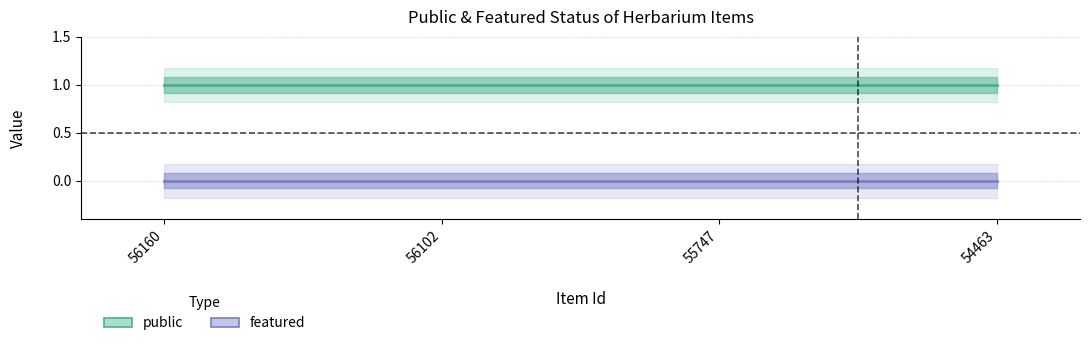

List the series in order of their overall mean, lowest first.

featured, public